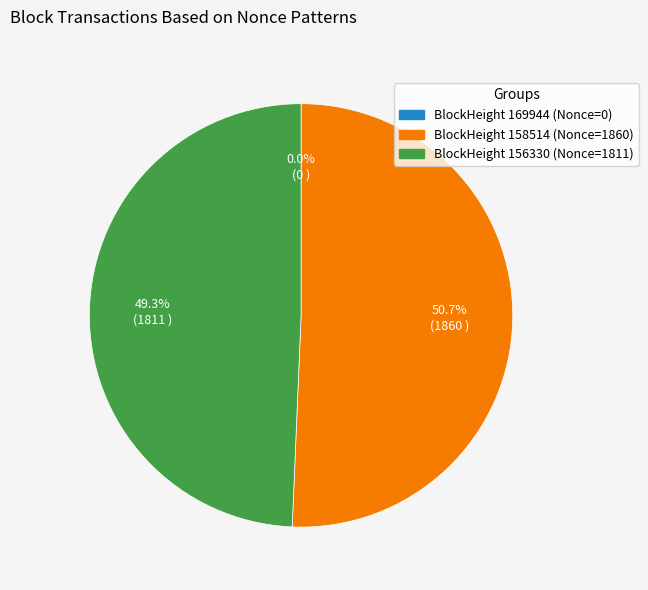

Which category has the smallest portion of the pie?

169944